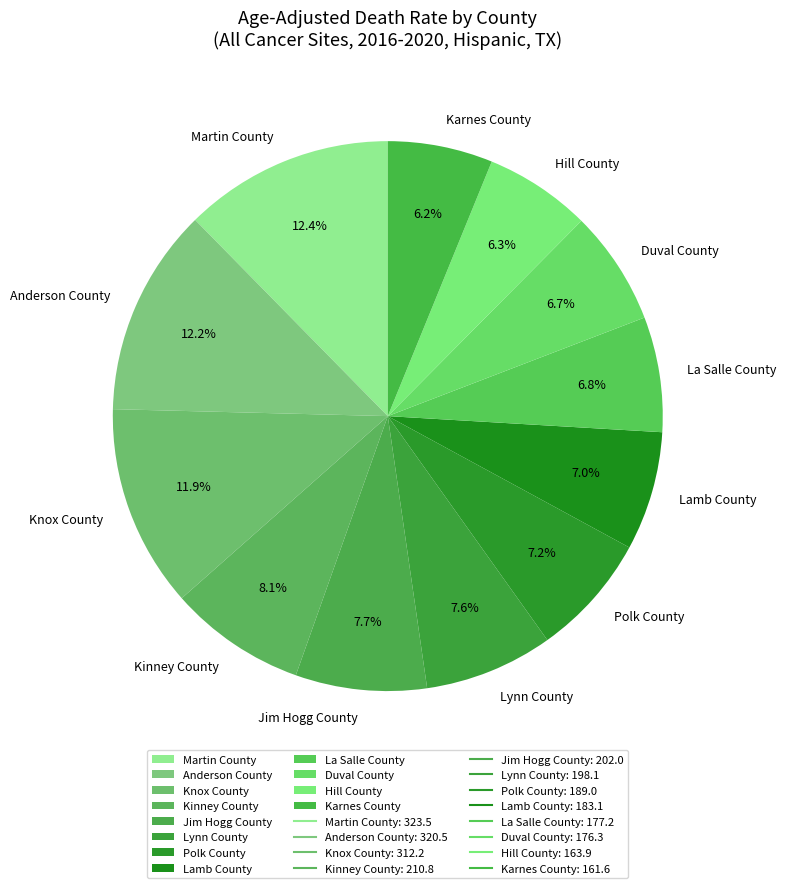

How many slices are in this pie chart?

12